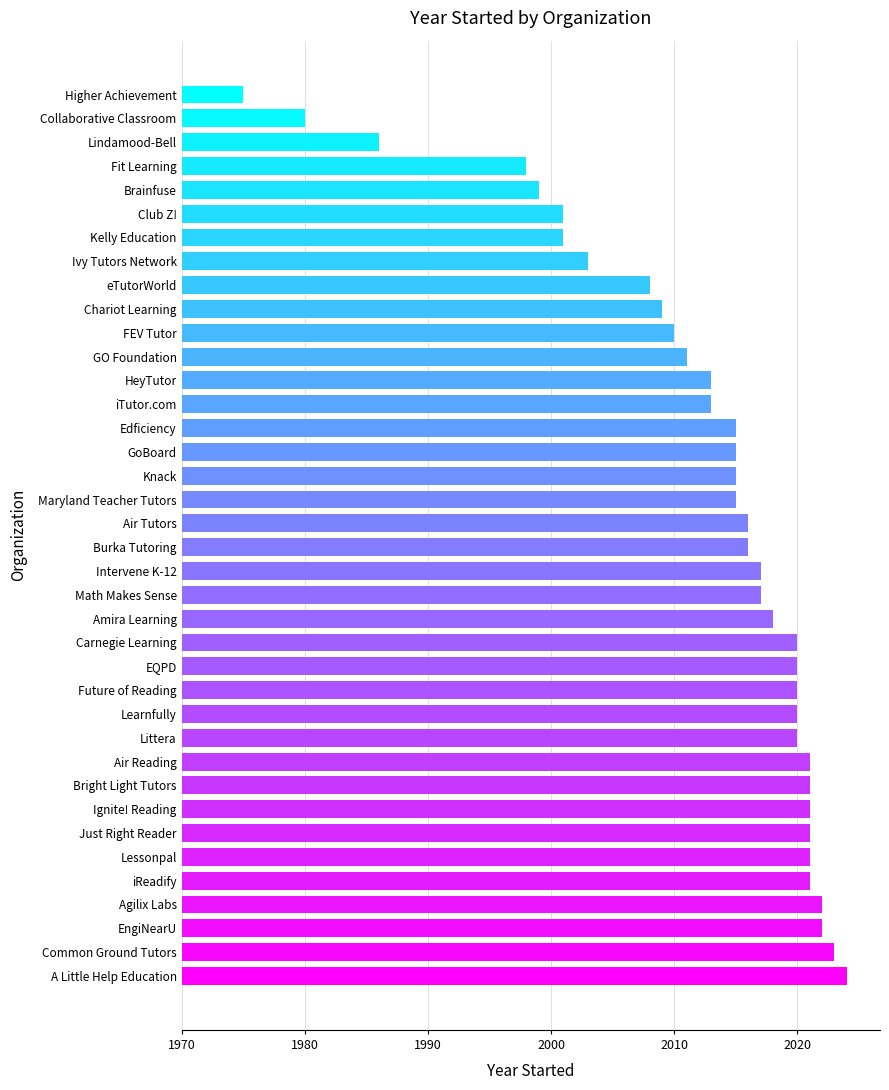

Does the chart contain any negative values?

No